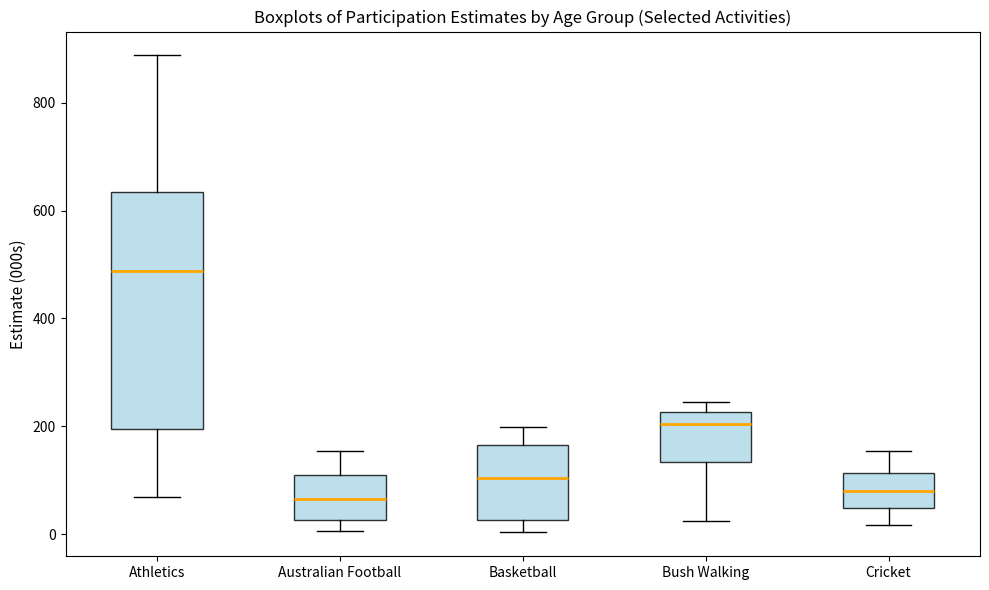

Where is the lower edge of the box for Athletics on the y-axis? The values are not printed on the chart, so give them approximately, as read against the axis.

200